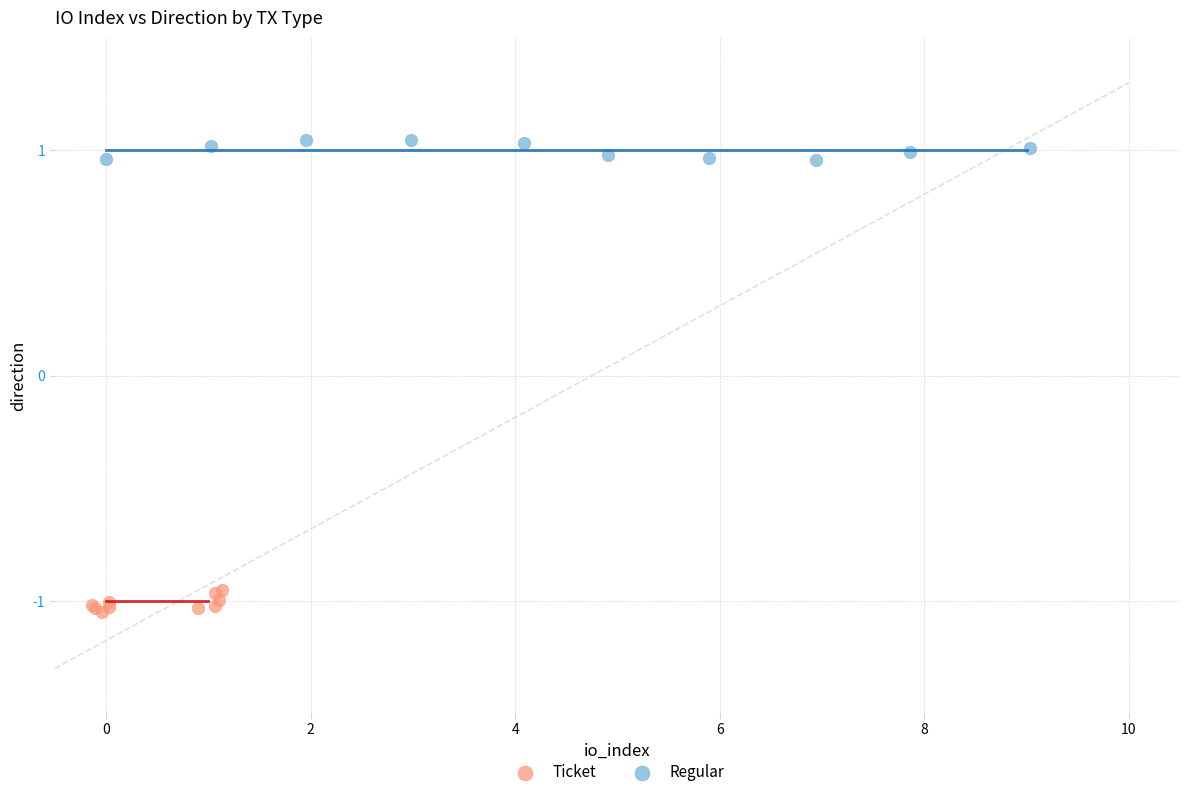

Which series contains the highest Y value?

Regular